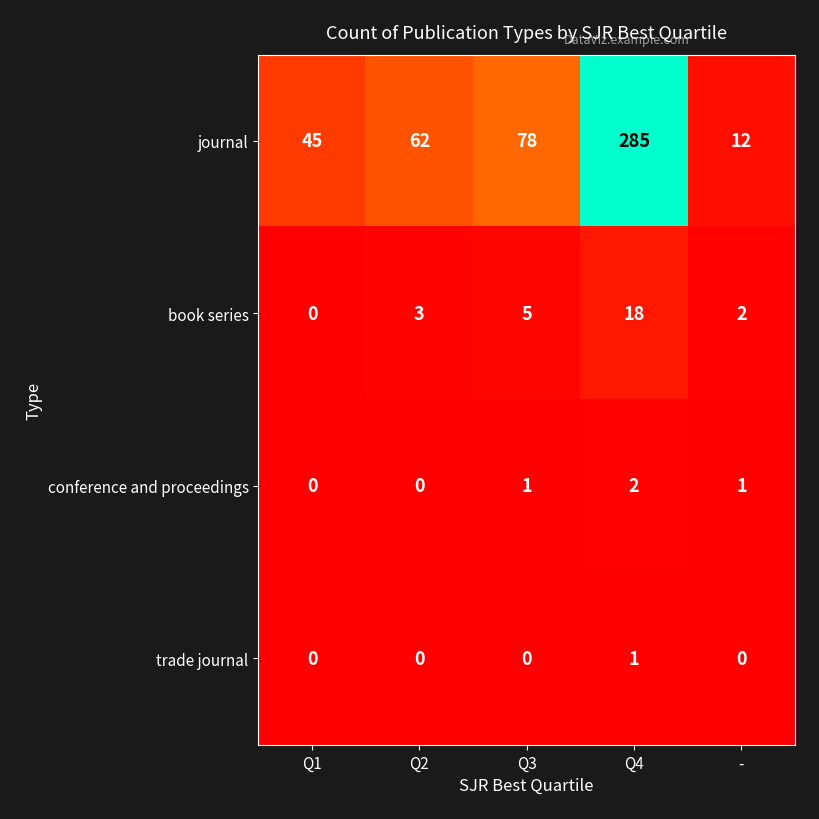

Reading left to right, what are all the values shown in this chart?

journal: Q1=45	Q2=62	Q3=78	Q4=285	-=12
book series: Q1=0	Q2=3	Q3=5	Q4=18	-=2
conference and proceedings: Q1=0	Q2=0	Q3=1	Q4=2	-=1
trade journal: Q1=0	Q2=0	Q3=0	Q4=1	-=0